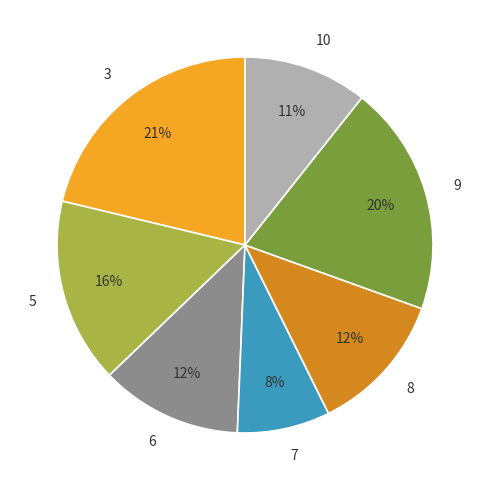

Is it true that 9 is 28% of the pie?

False